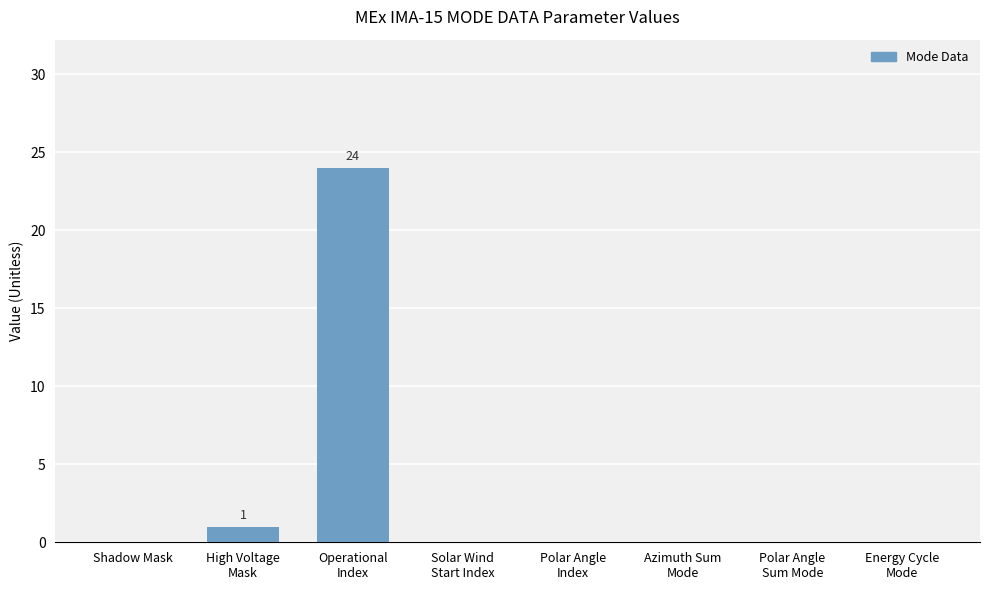

True or false: the data shows 9 at Shadow Mask.

False